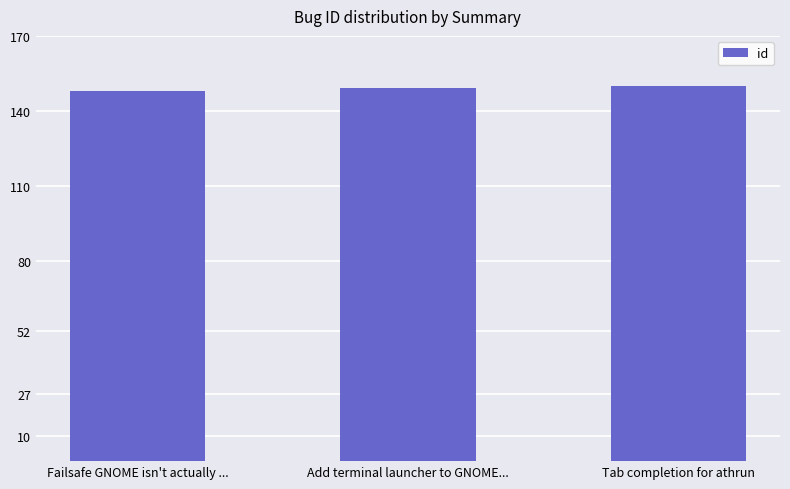

Reading left to right, what are all the values shown in this chart?

Failsafe GNOME isn't actually ...=148	Add terminal launcher to GNOME...=149	Tab completion for athrun=150